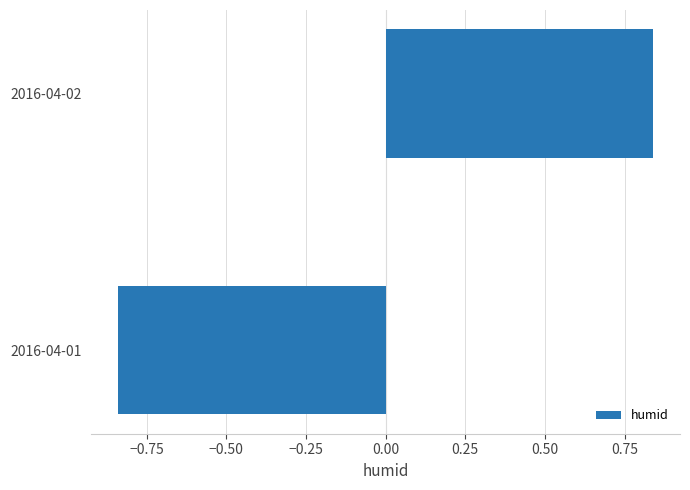

Does the chart contain any negative values?

Yes